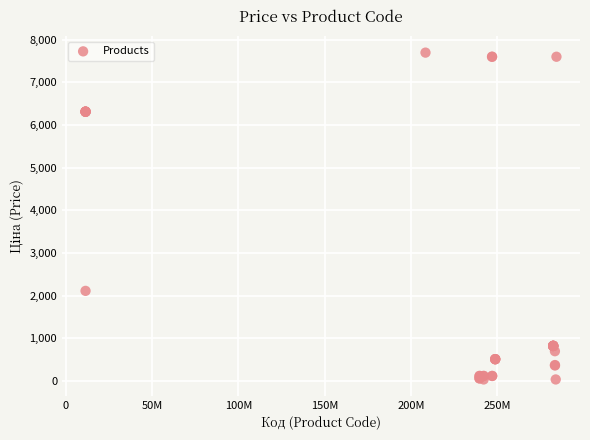

What Y value in the scatter plot is closest to 3862?

2108.4